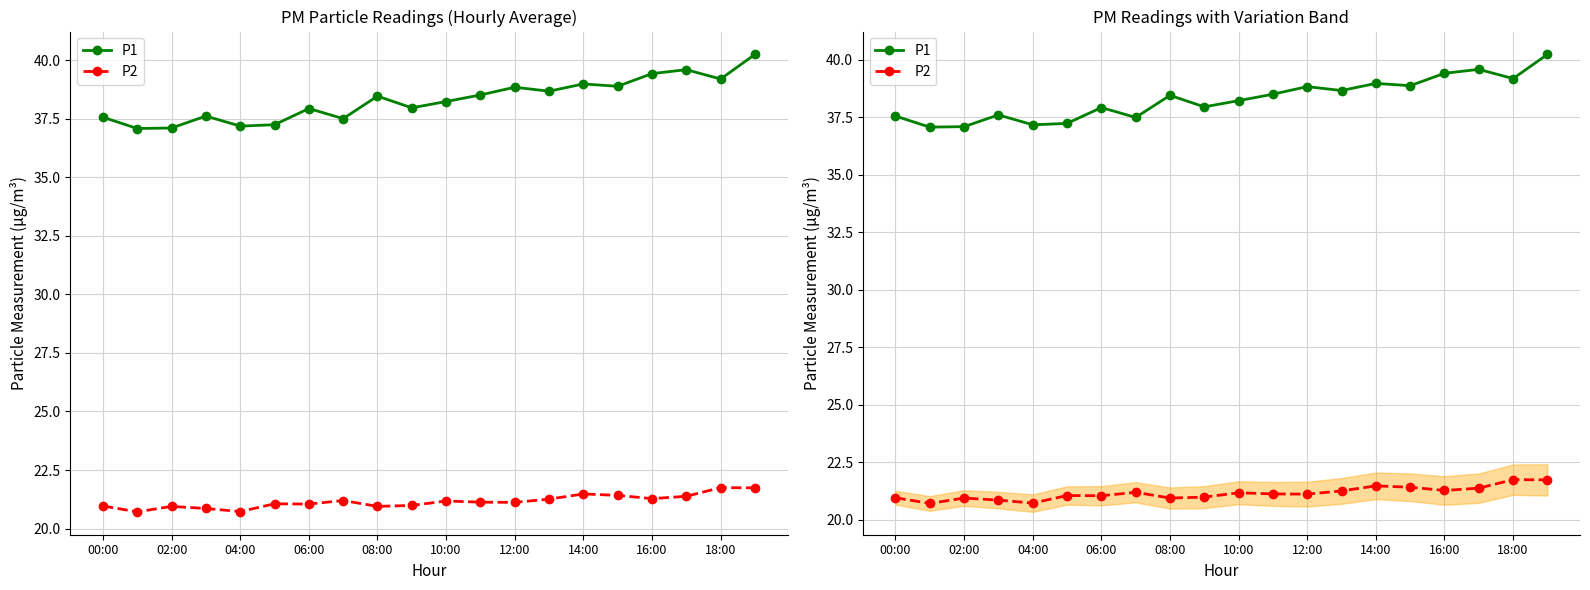

Reading left to right, transcribe all the data shown in this chart.

P1: 37.6	37.1	37.1	37.6	37.2	37.2	37.9	37.5	38.5	38.0	38.2	38.5	38.8	38.7	39.0	38.9	39.4	39.6	39.2	40.2
P2: 21.0	20.7	20.9	20.9	20.7	21.1	21.1	21.2	20.9	21.0	21.2	21.1	21.1	21.3	21.5	21.4	21.3	21.4	21.8	21.7